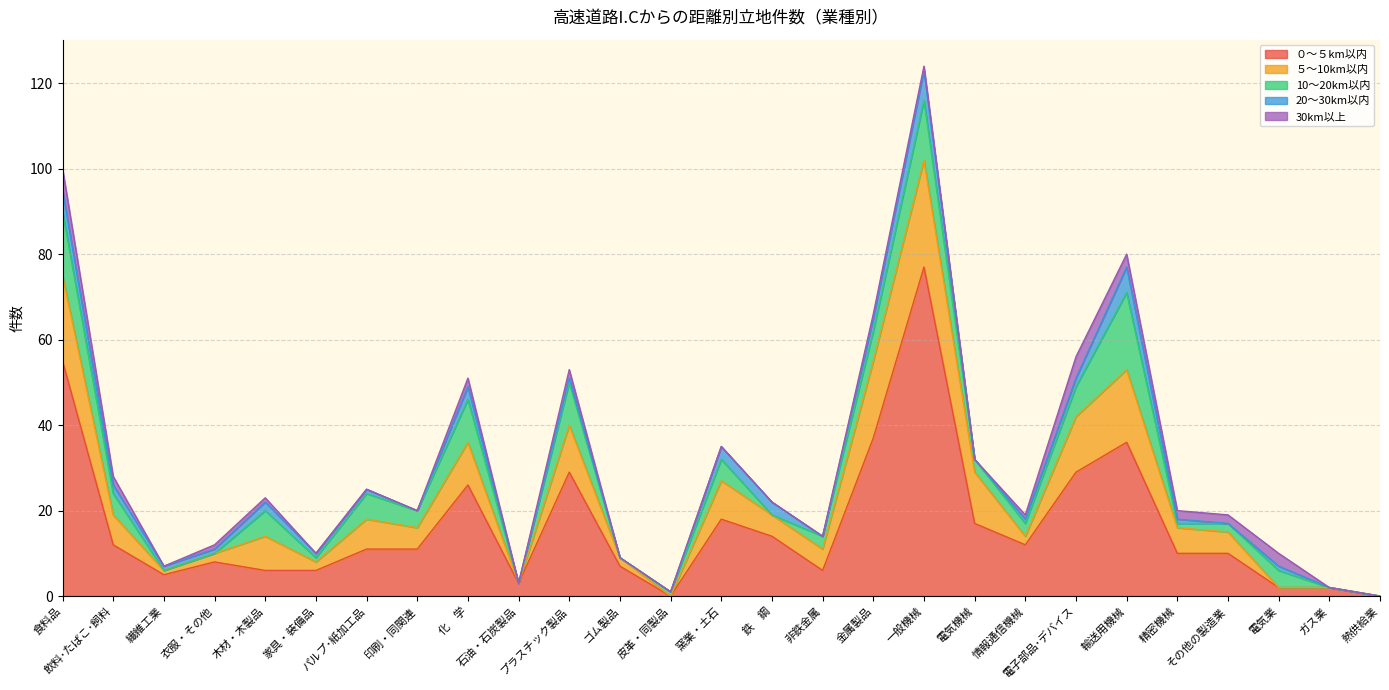

At which category does the chart reach its peak across all series?

一般機械